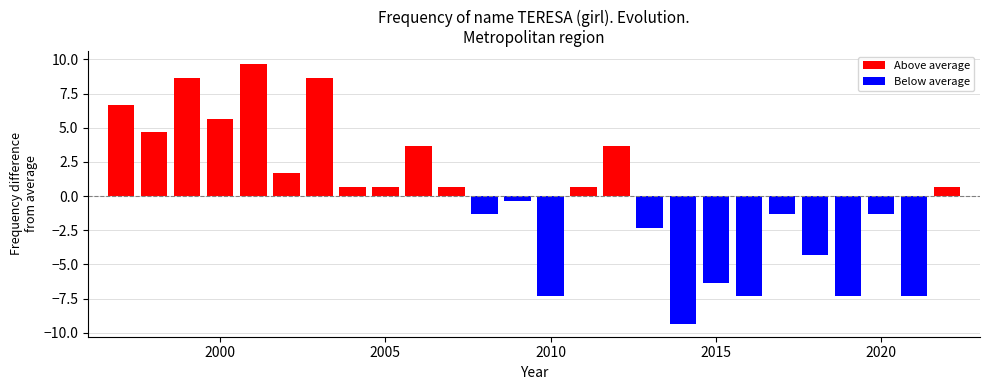

What is the difference between the maximum and minimum values?

19.0